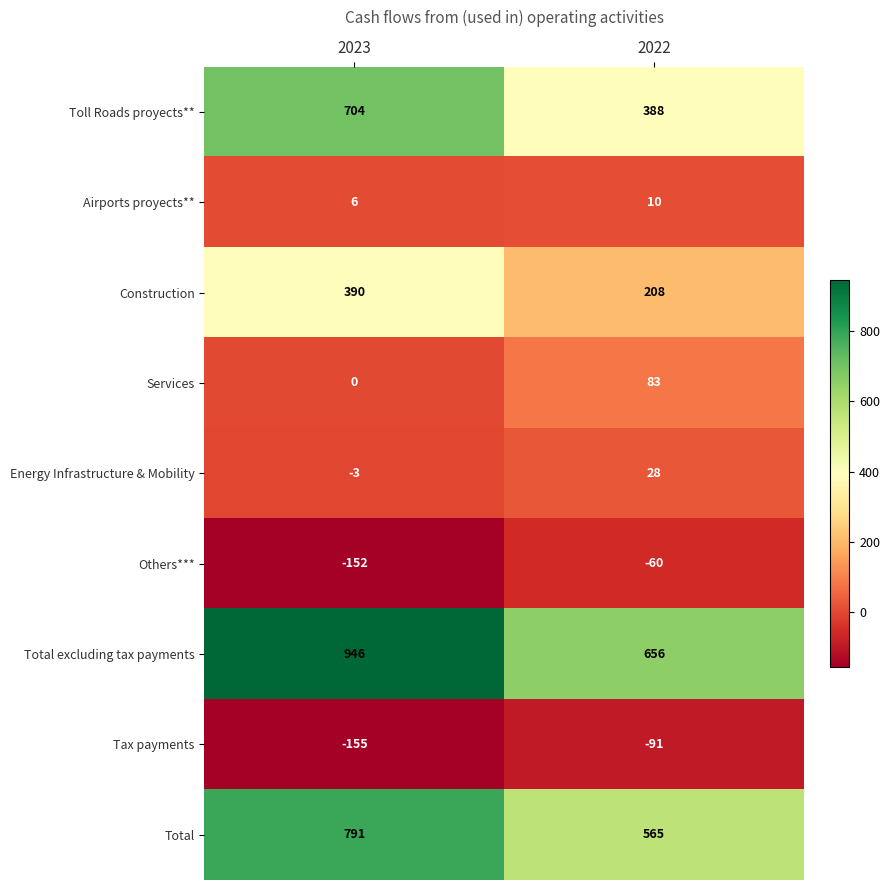

Rank the series at 2023 from highest to lowest value.

Total excluding tax payments, Total, Toll Roads proyects**, Construction, Airports proyects**, Services, Energy Infrastructure & Mobility, Others***, Tax payments